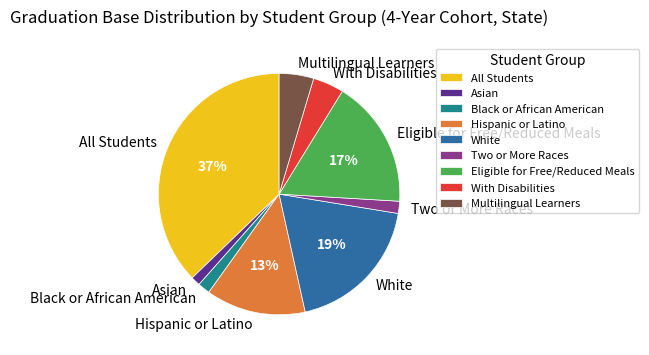

To the nearest percent, what is the combined percentage of Two or More Races and Hispanic or Latino?

15%